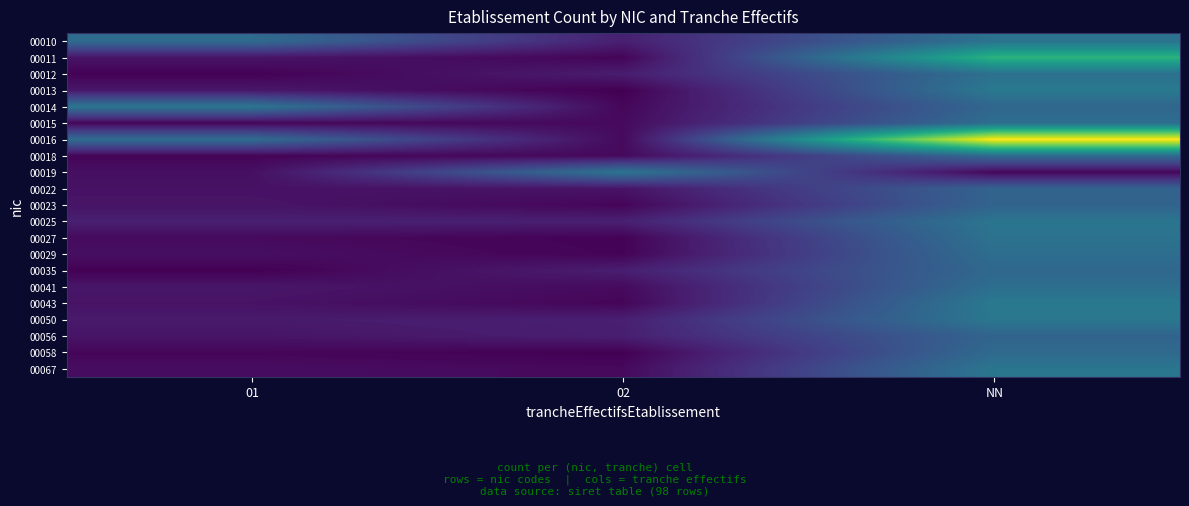

Count the number of data series in this chart.

21